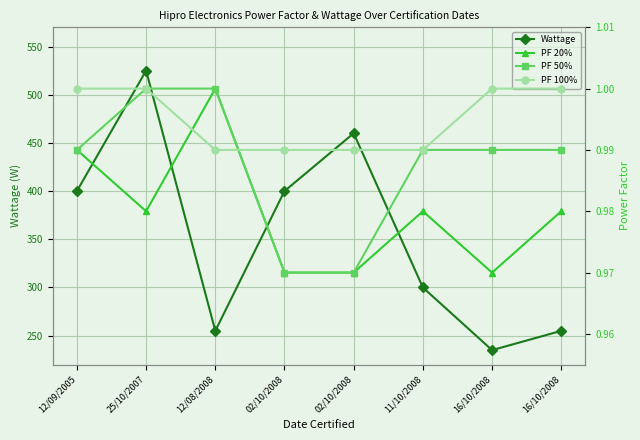

True or false: PF 50% and PF 20% intersect in this chart.

False